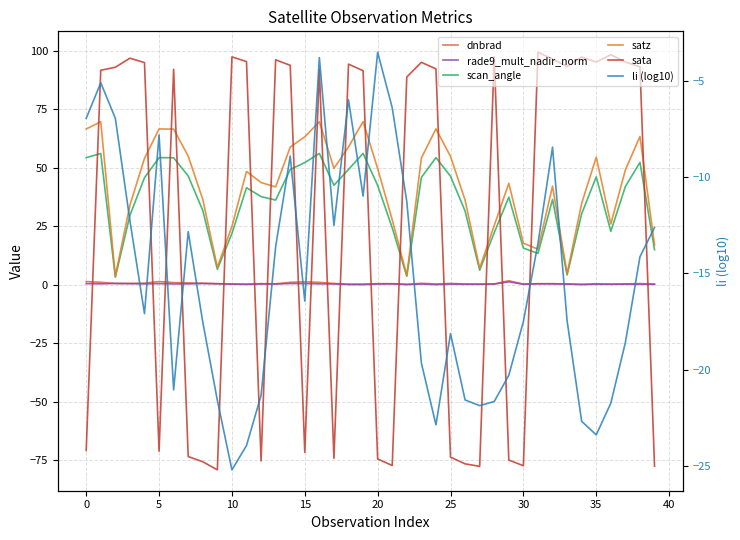

Does the chart display data point markers on the line(s)?

No